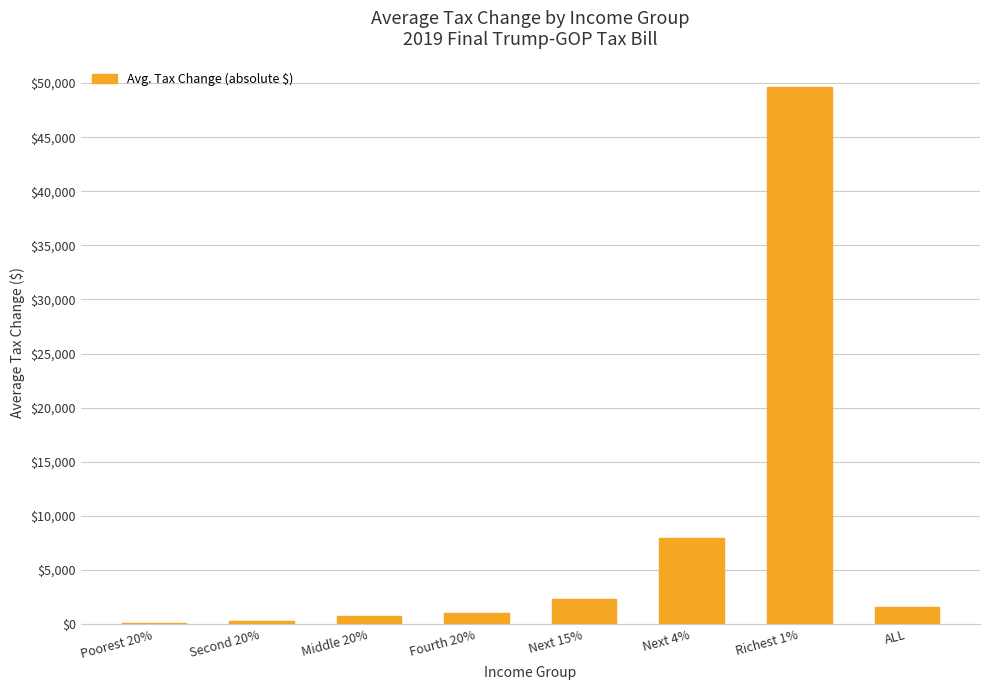

What is the sum of the values at Next 4% and Fourth 20%?

8980